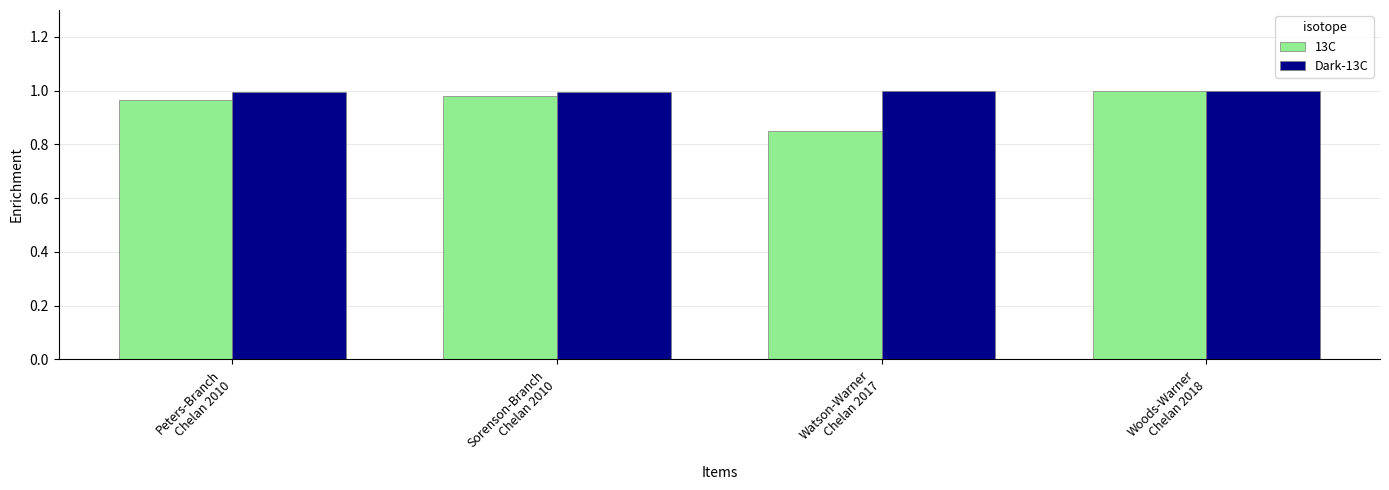

At how many categories does at least one series exceed 0?

4